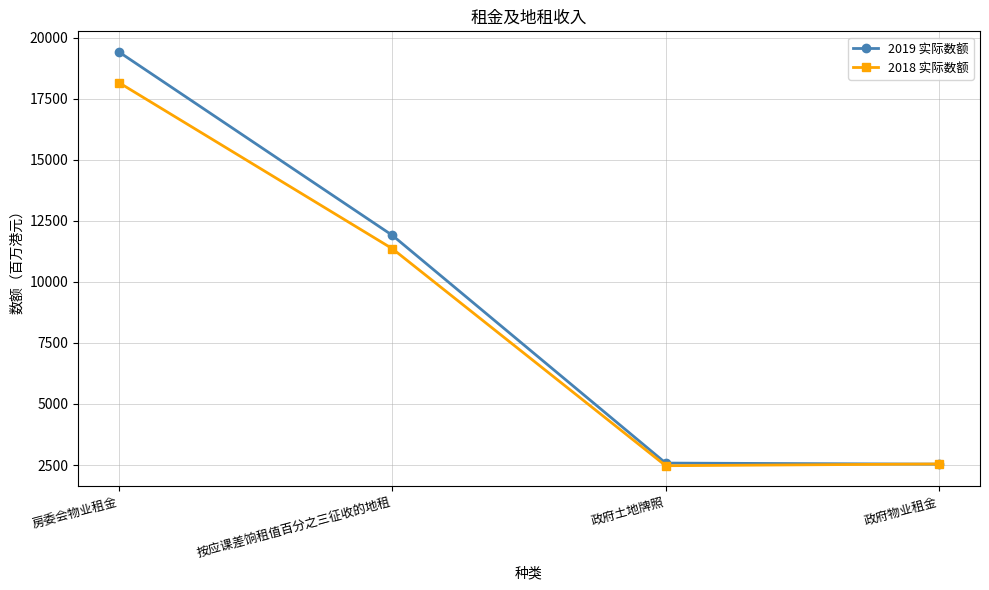

At which category does 2018 实际数额 reach its first local valley?

政府土地牌照